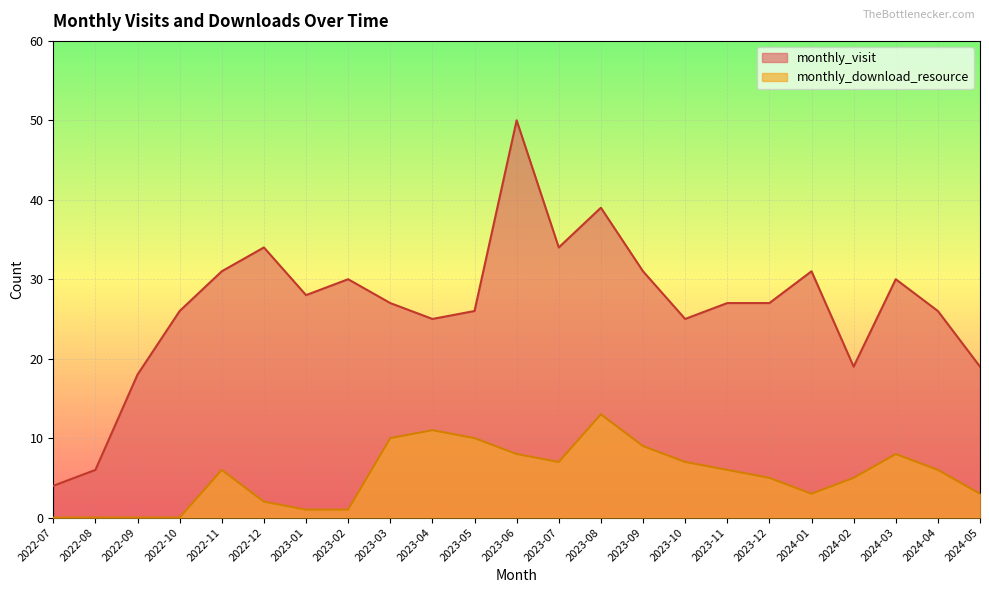

What is the difference between the maximum and second lowest values in the monthly_visit series?

44